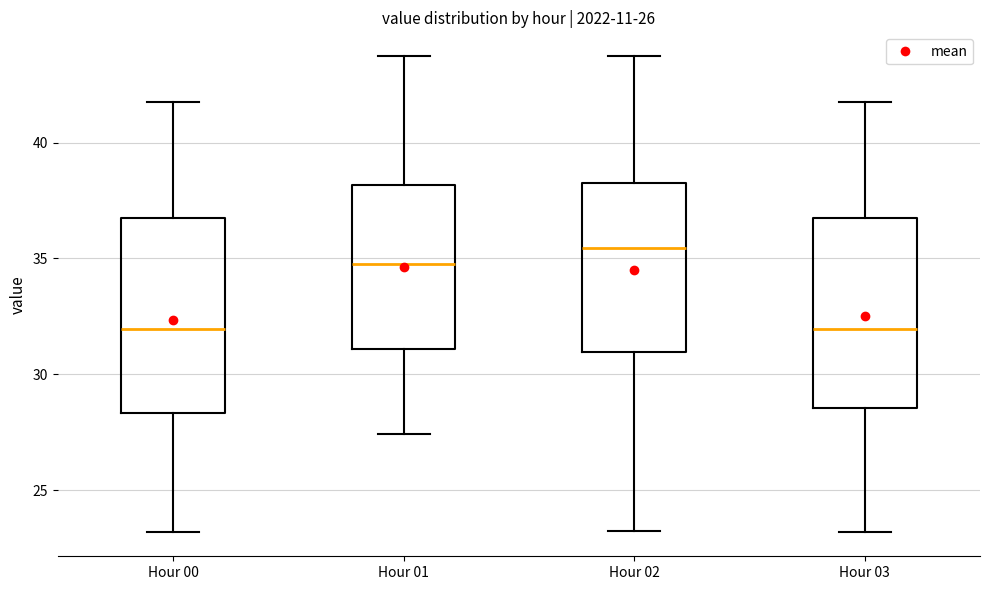

Which box has the highest median line?

Hour 02